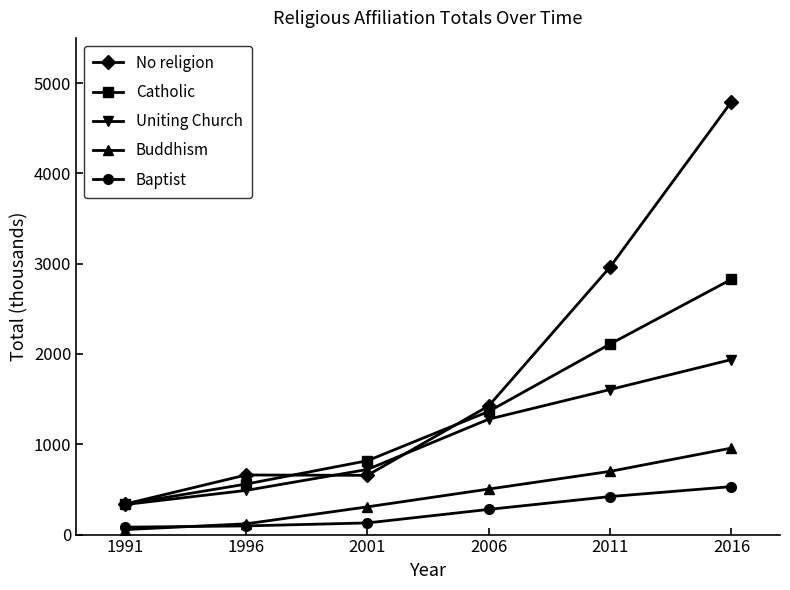

What is the total value across all series at 2011?

7800